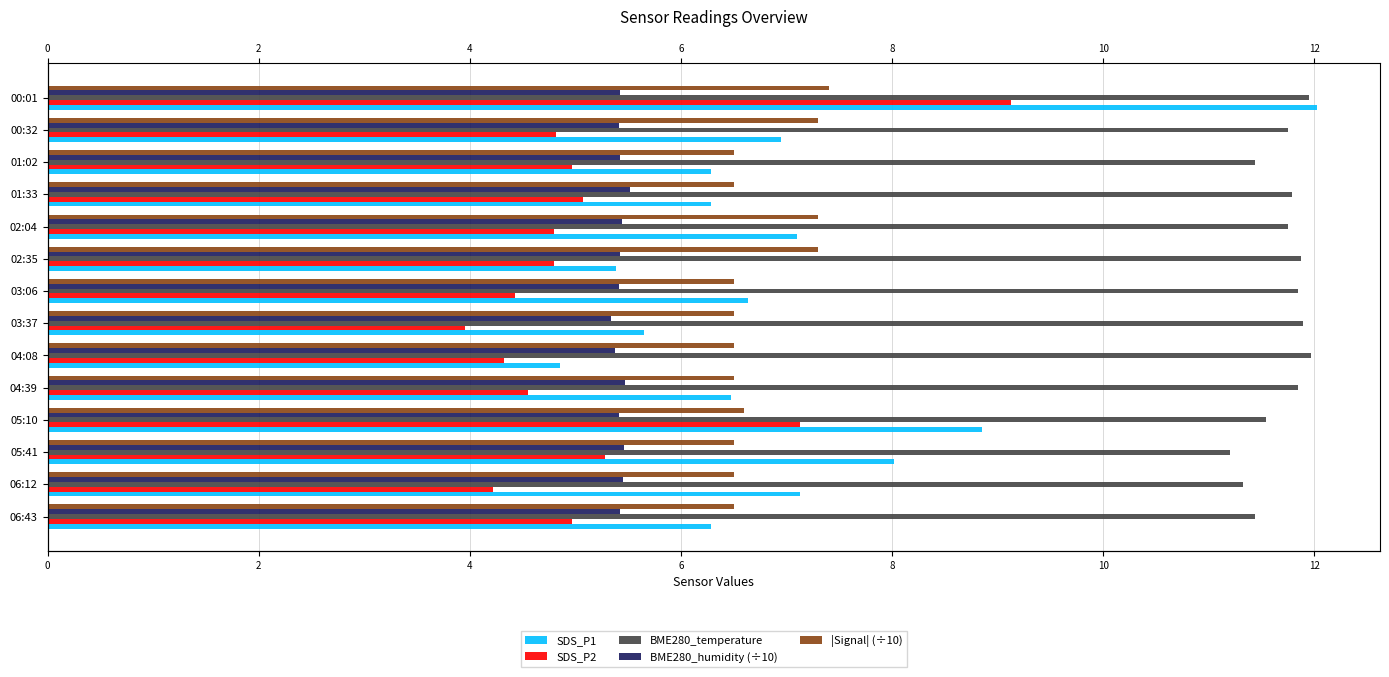

What is the value of the SDS_P1 bar at the 5th from the left?

7.1